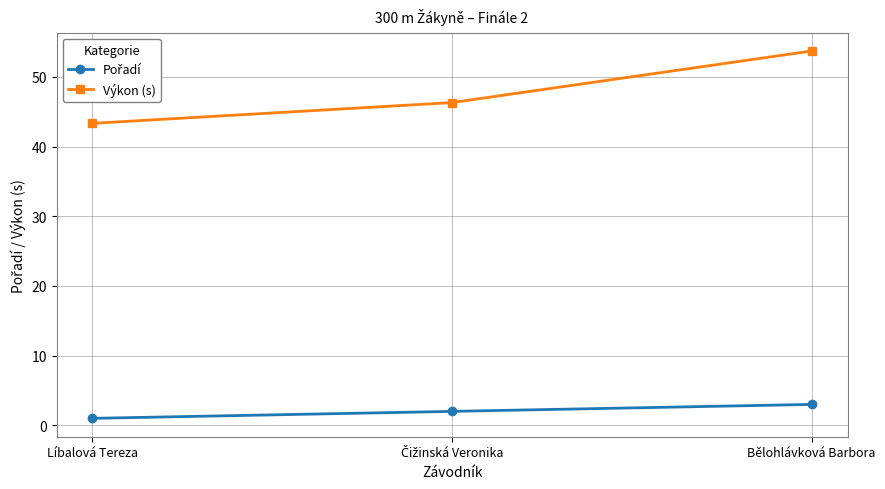

The Výkon (s) series shows 53.7 at Bělohlávková Barbora. True or false?

True